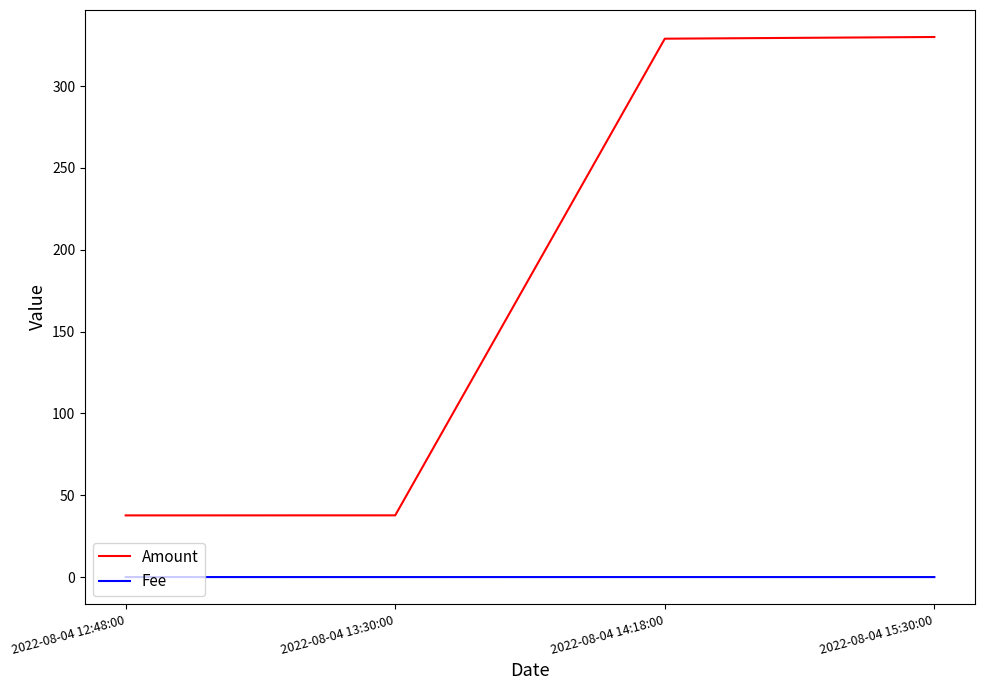

What is the average value of the Amount series?

183.6